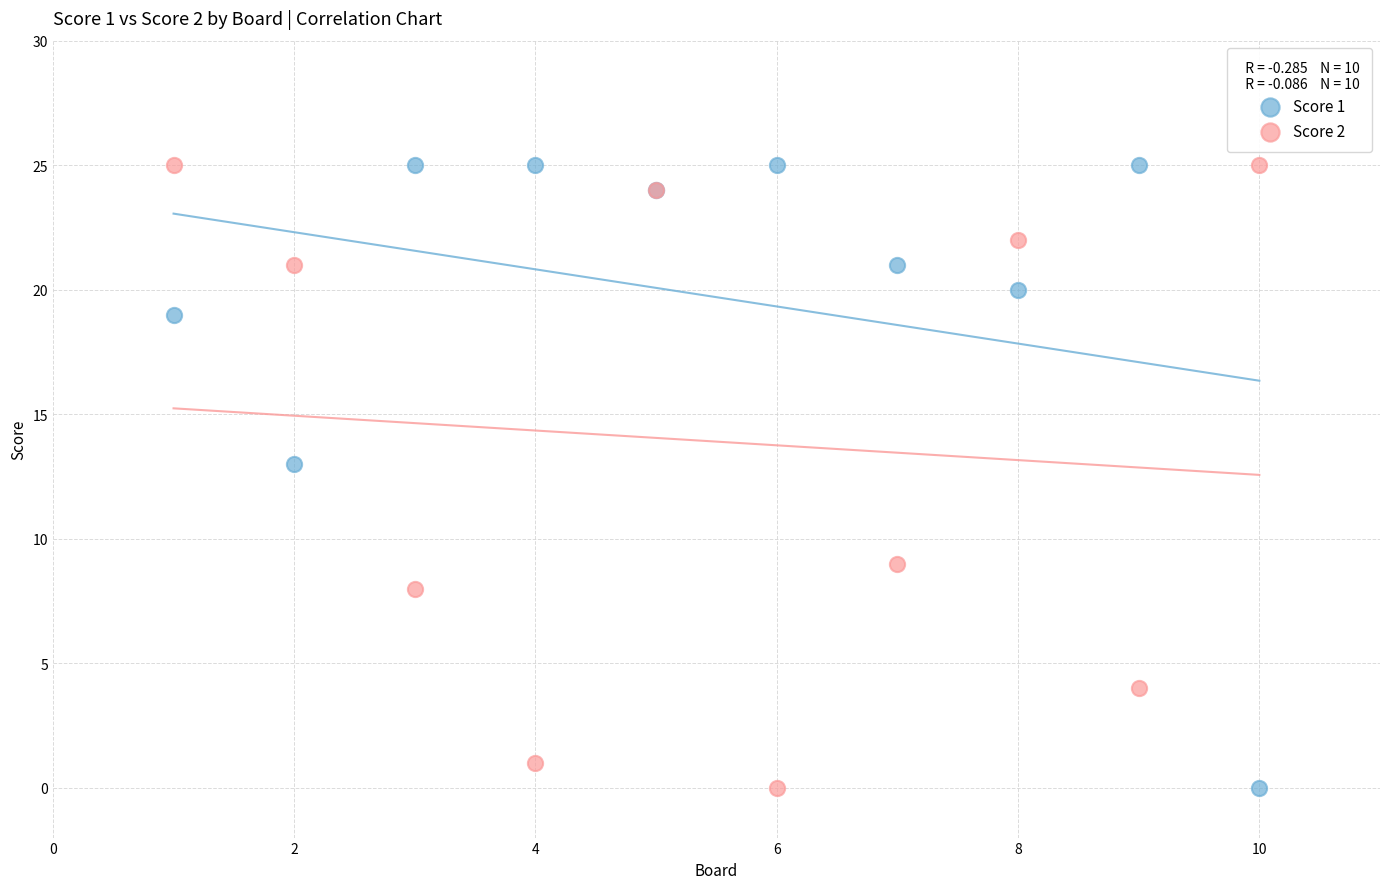

What is the X range (max minus min) for the scatter plot?

9